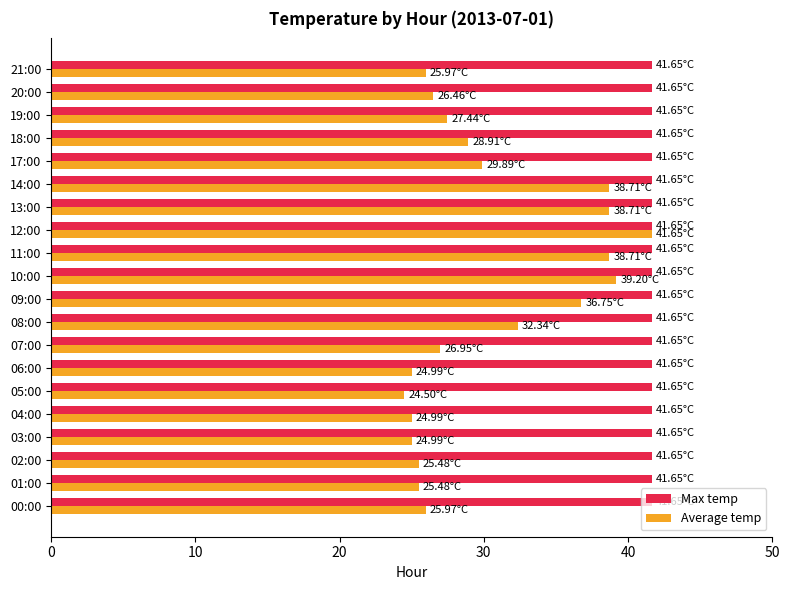

At 13:00, list the series in order from smallest to largest.

Average temp, Max temp